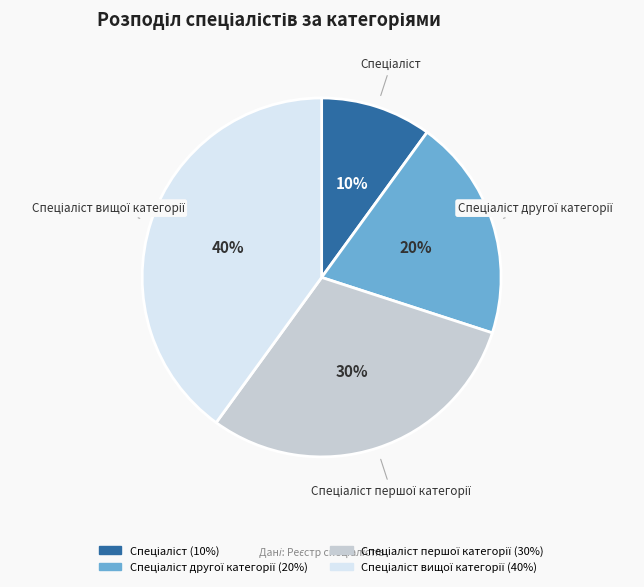

To the nearest percent, what is the average slice percentage?

25%